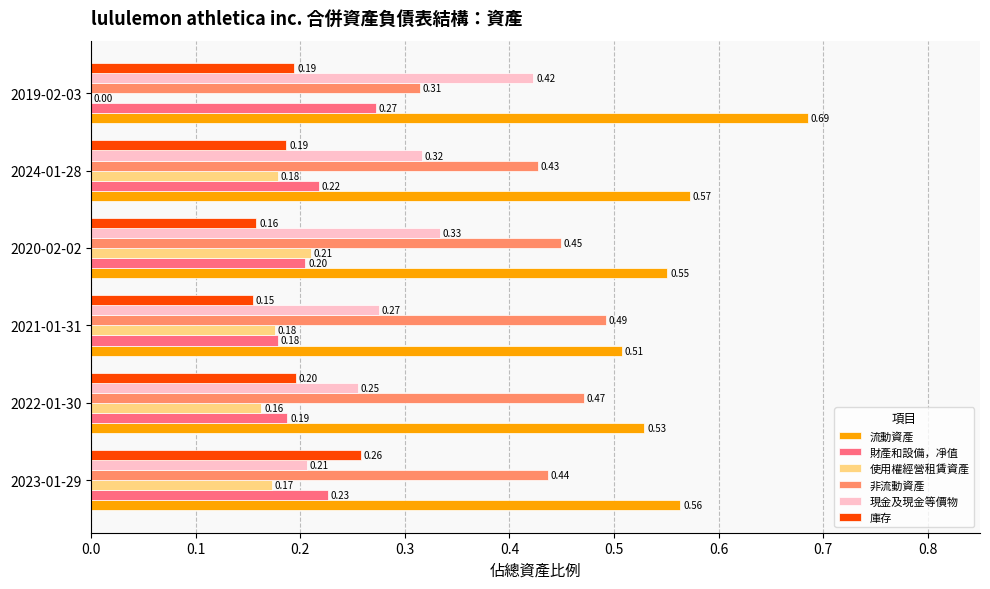

What is the sum of the 非流動資產 values at 2020-02-02 and 2019-02-03?

0.8